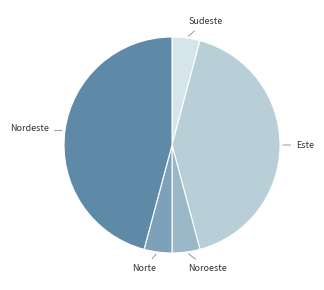

Count the number of slices in the pie.

5